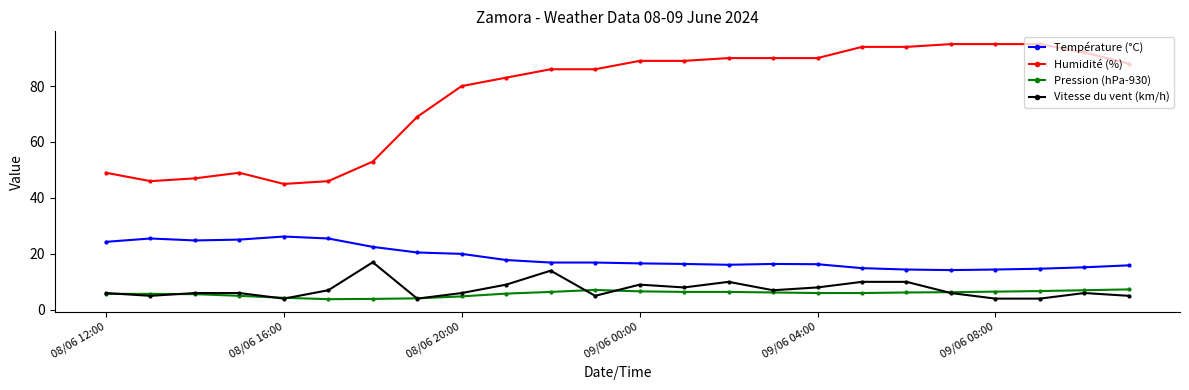

Which series has the largest total across all categories?

Humidité (%)